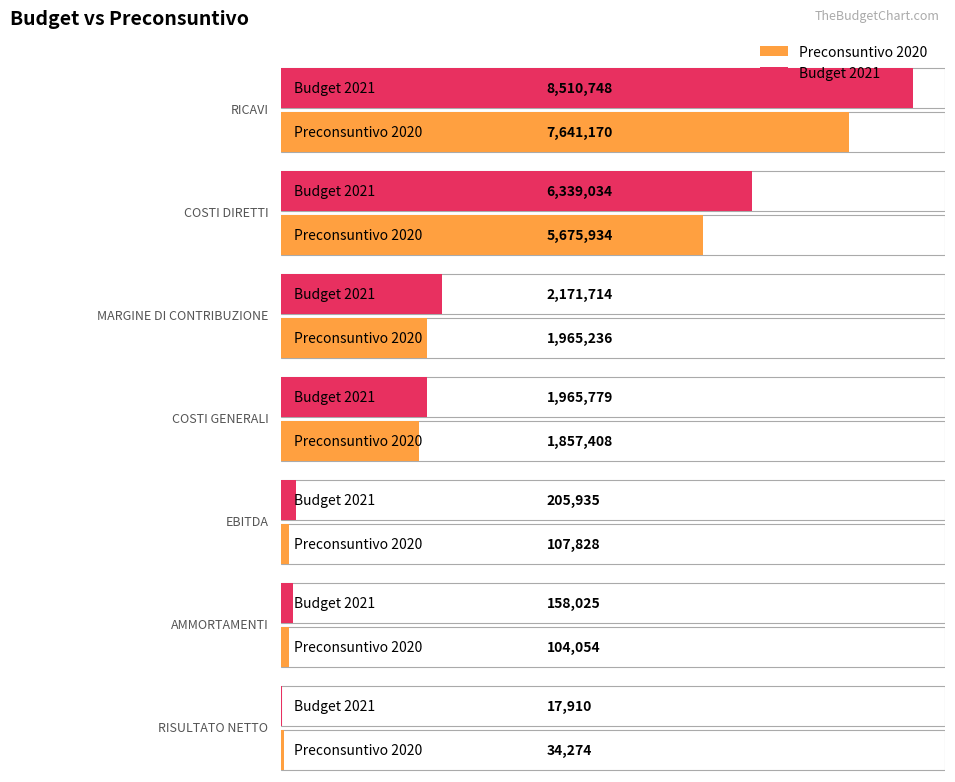

How many values in the Preconsuntivo 2020 series exceed 1857408?

3